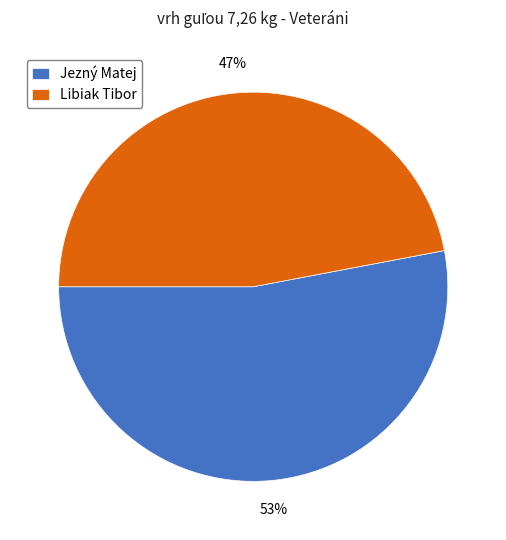

True or false: Jezný Matej accounts for 63% of the total.

False